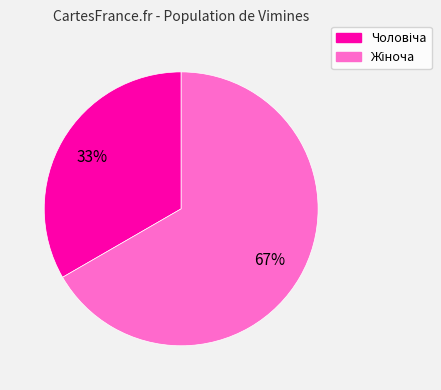

Is there any slice that represents more than half of the pie?

Yes